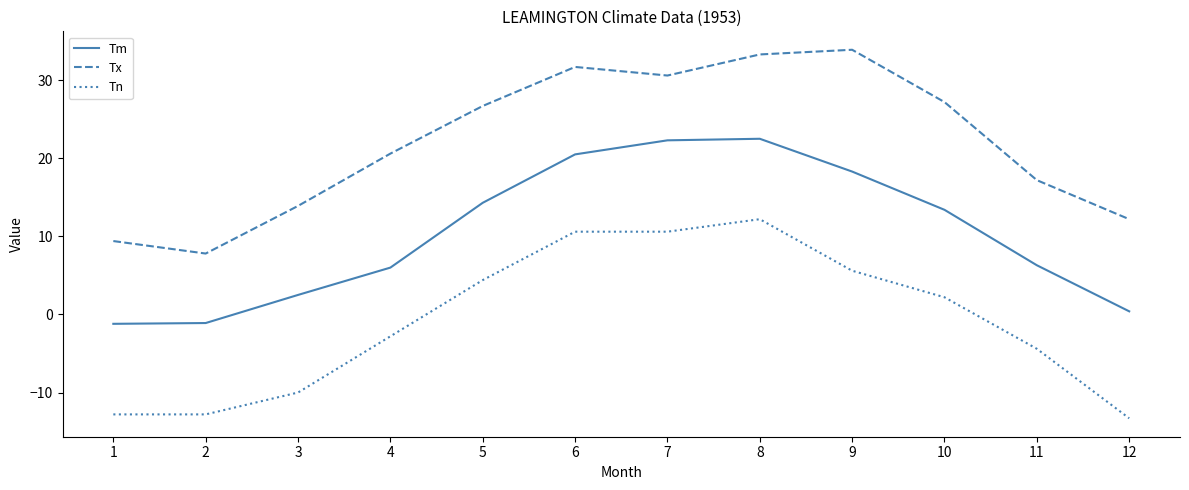

What are all the series names shown in the legend?

Tm, Tx, Tn